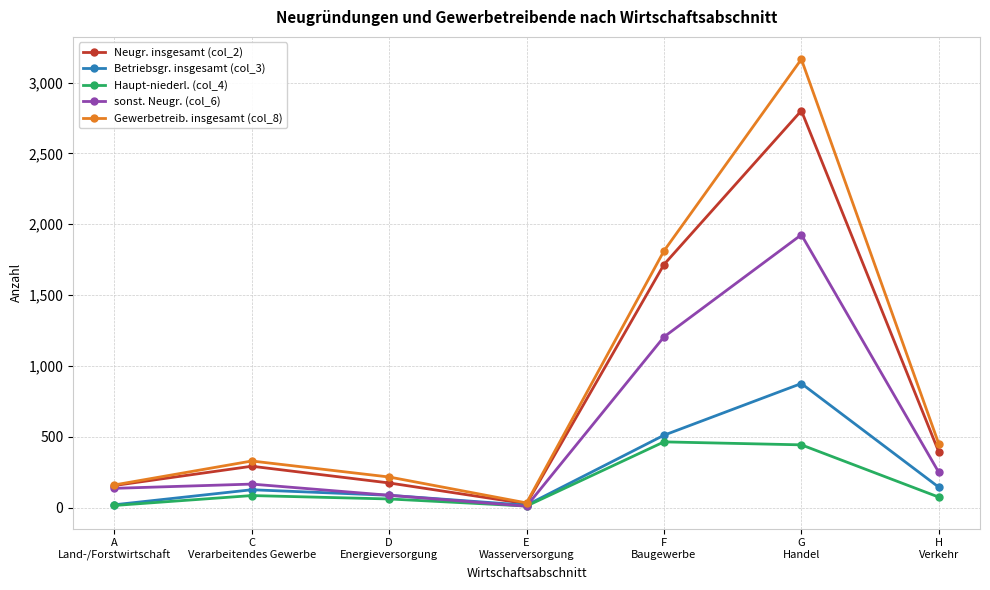

Is the value of Betriebsgr. insgesamt (col_3) at C
Verarbeitendes Gewerbe greater than the value of Haupt-niederl. (col_4) at H
Verkehr?

Yes